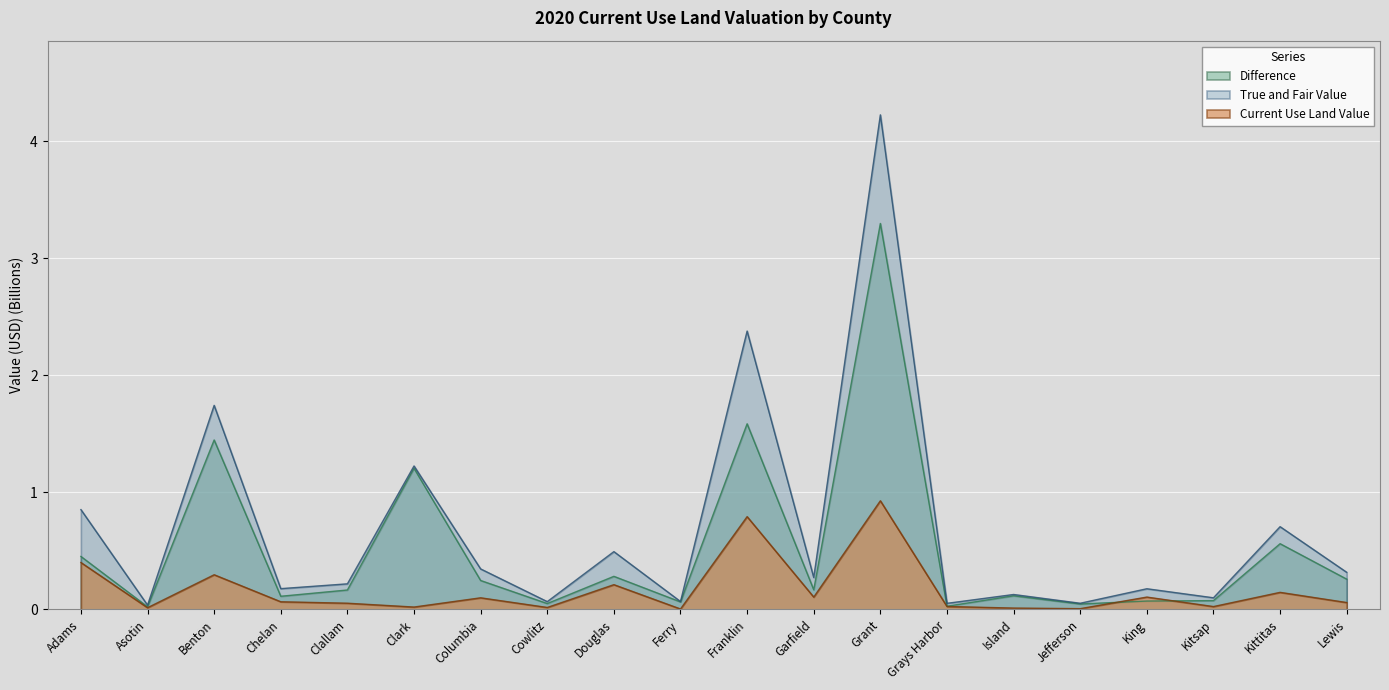

Reading right to left, extract all data points from this chart.

True and Fair Value: 0.3	0.7	0.1	0.2	0.1	0.1	0.1	4.2	0.3	2.4	0.1	0.5	0.1	0.3	1.2	0.2	0.2	1.7	0.0	0.9
Current Use Land Value: 0.1	0.1	0.0	0.1	0.0	0.0	0.0	0.9	0.1	0.8	0.0	0.2	0.0	0.1	0.0	0.1	0.1	0.3	0.0	0.4
Difference: 0.3	0.6	0.1	0.1	0.0	0.1	0.0	3.3	0.2	1.6	0.1	0.3	0.0	0.2	1.2	0.2	0.1	1.4	0.0	0.5